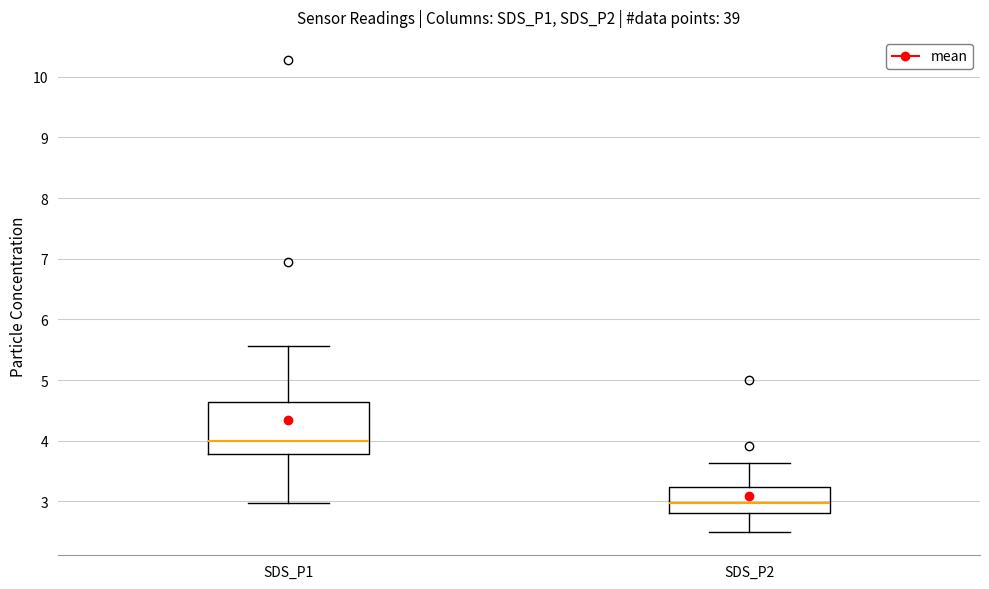

Reading left to right, transcribe this box plot: for each box, give where its median line is, the range the box spans, and where its two whiskers end, as read against the y-axis. The values are not printed on the chart, so give them approximately, as read against the axis.

SDS_P1: median 4.0, box 3.8 to 4.6, whiskers 3.0 to 5.6
SDS_P2: median 3.0, box 2.8 to 3.2, whiskers 2.5 to 3.6